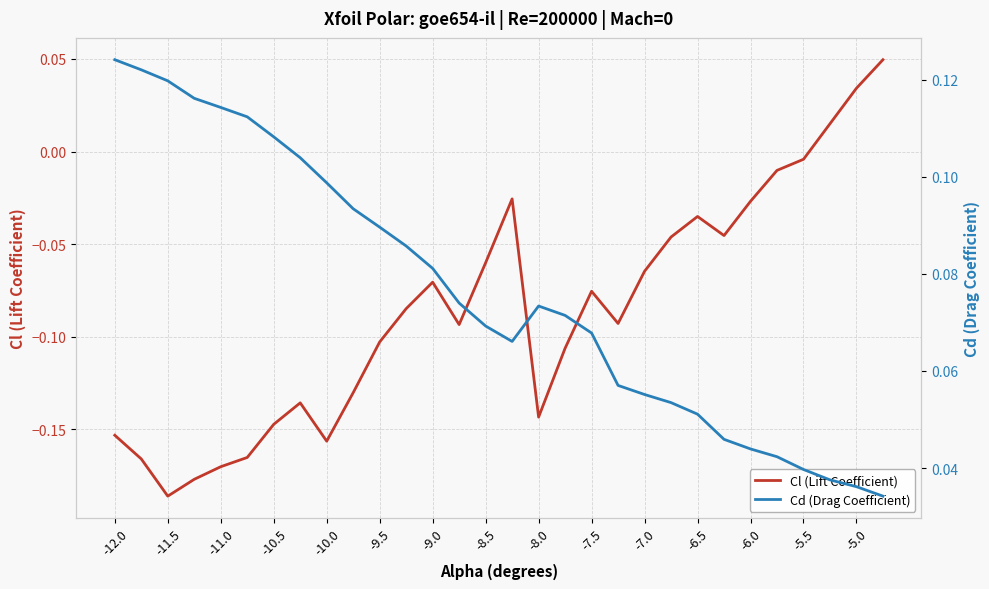

True or false: Cl (Lift Coefficient) has a value of -0.0 at -8.5.

False